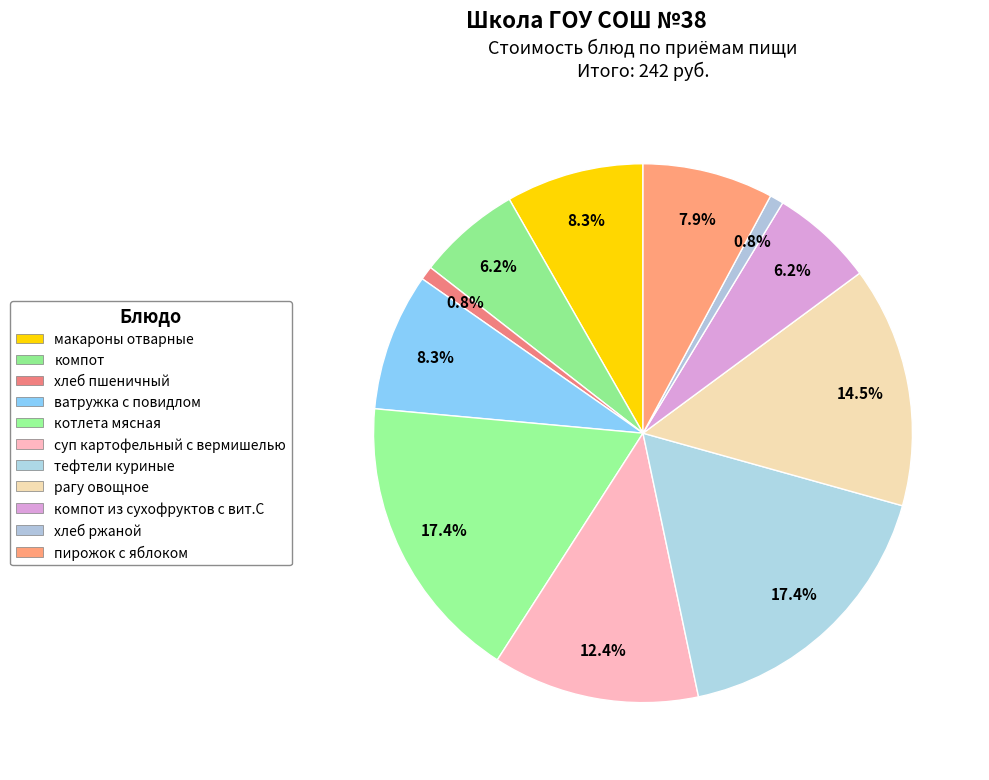

Count the number of slices in the pie.

11